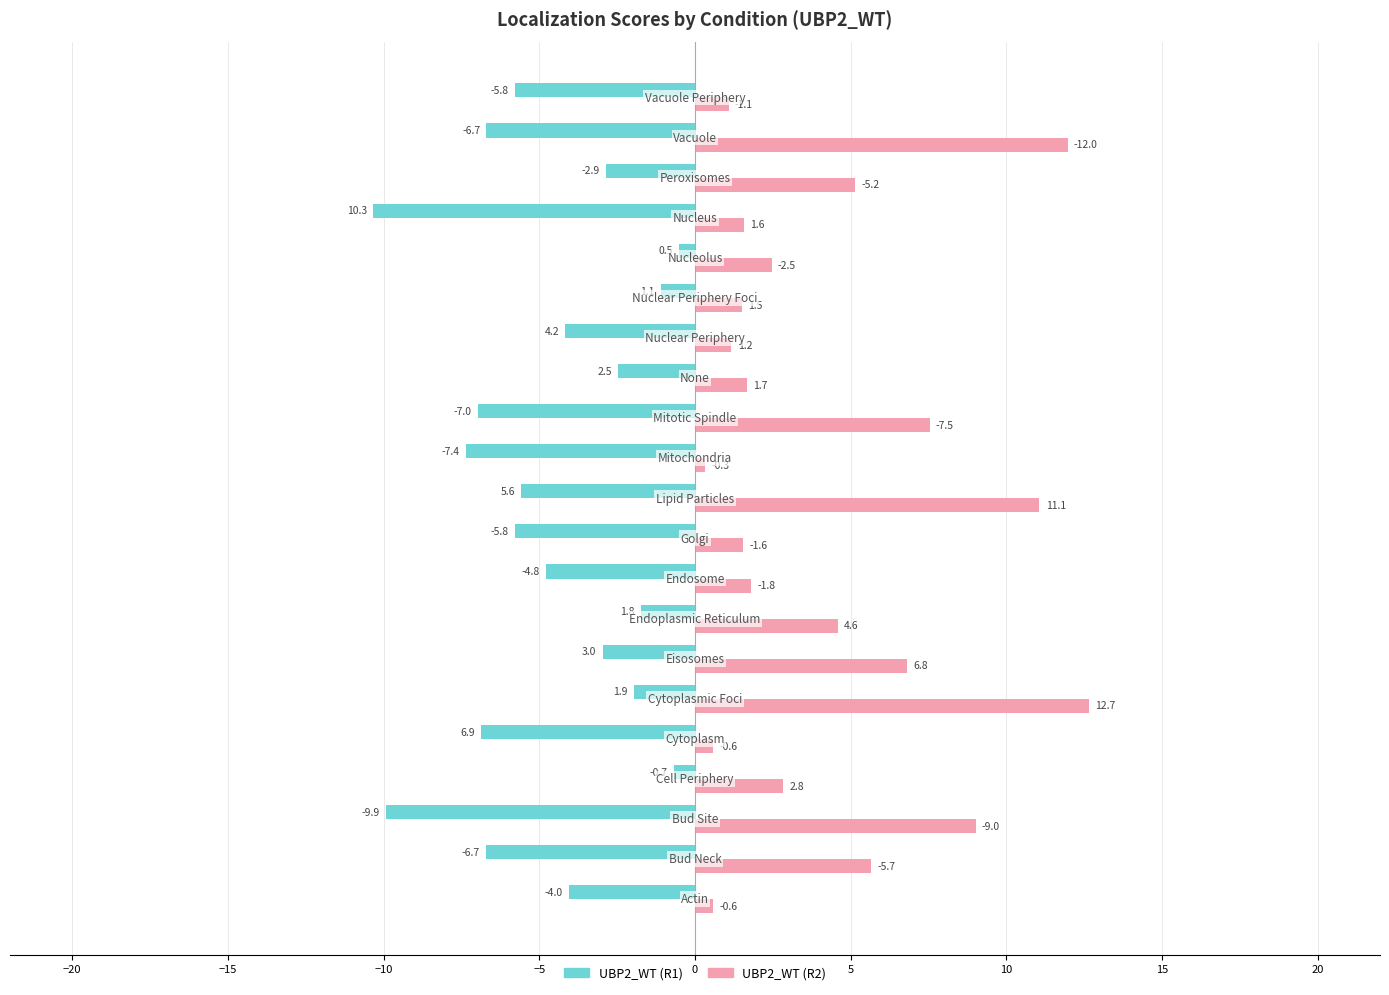

List the series in order of their peak value, highest first.

UBP2_WT (R2), UBP2_WT (R1)